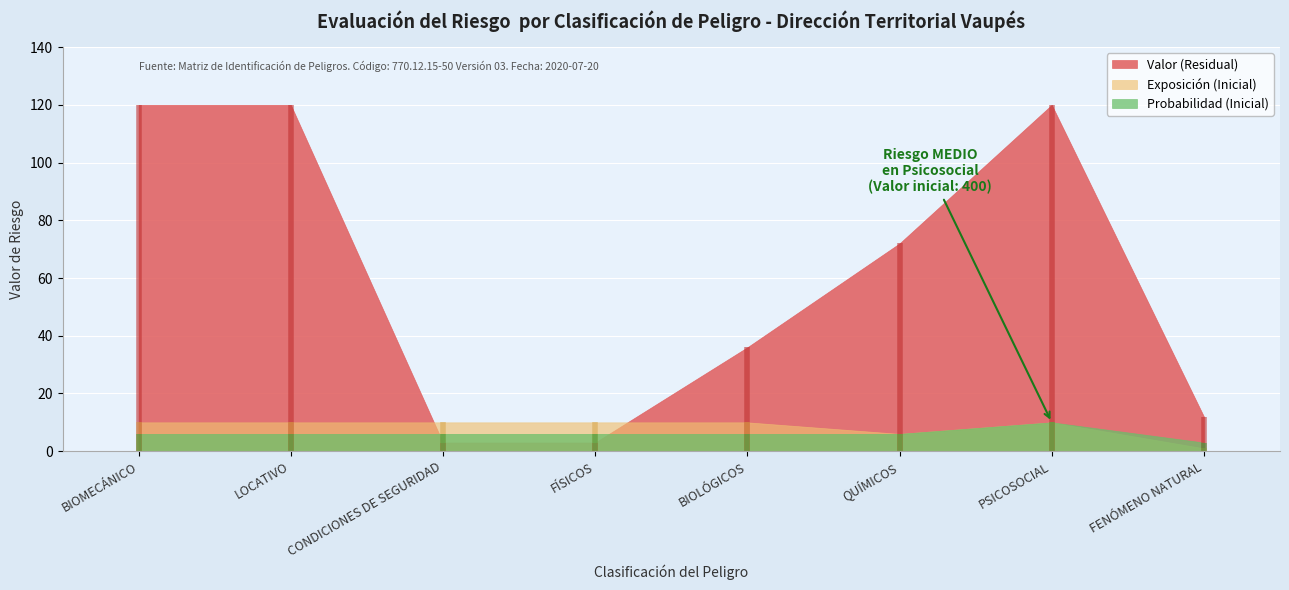

True or false: Probabilidad (Residual) and Consecuencias (Inicial) cross at least once.

False